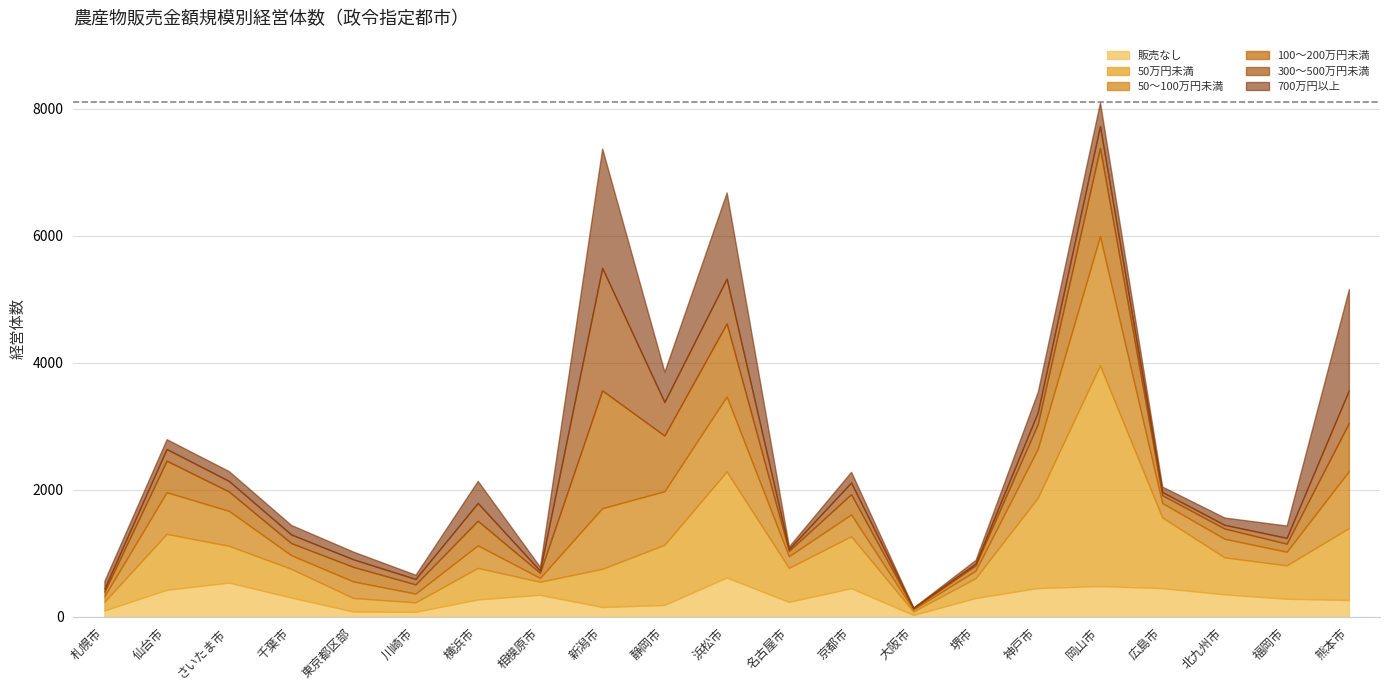

Rank the series at 11 from highest to lowest value.

50万円未満, 販売なし, 50～100万円未満, 100～200万円未満, 700万円以上, 300～500万円未満